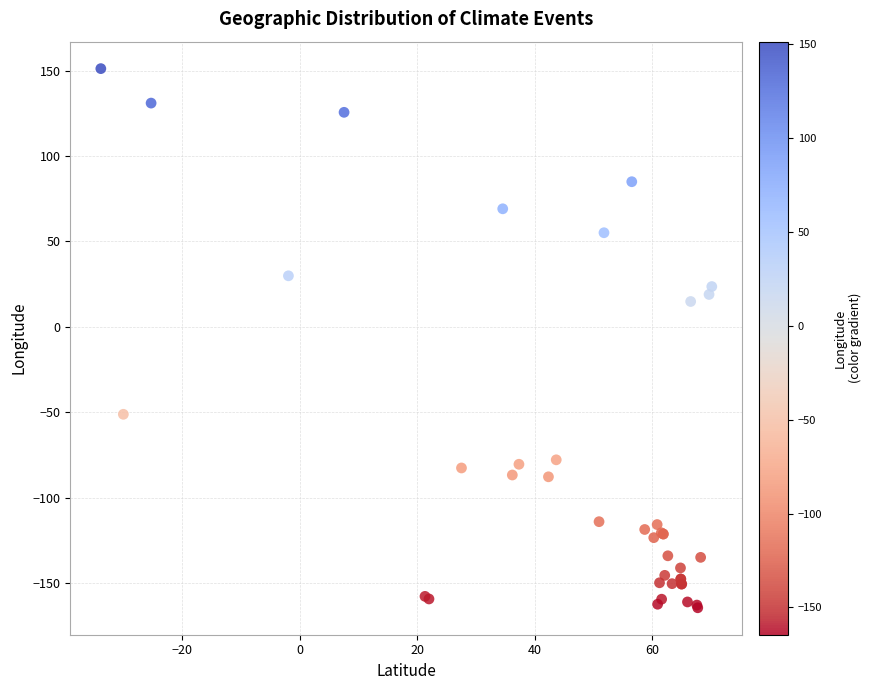

What Y value in the scatter plot is closest to -6?

14.8